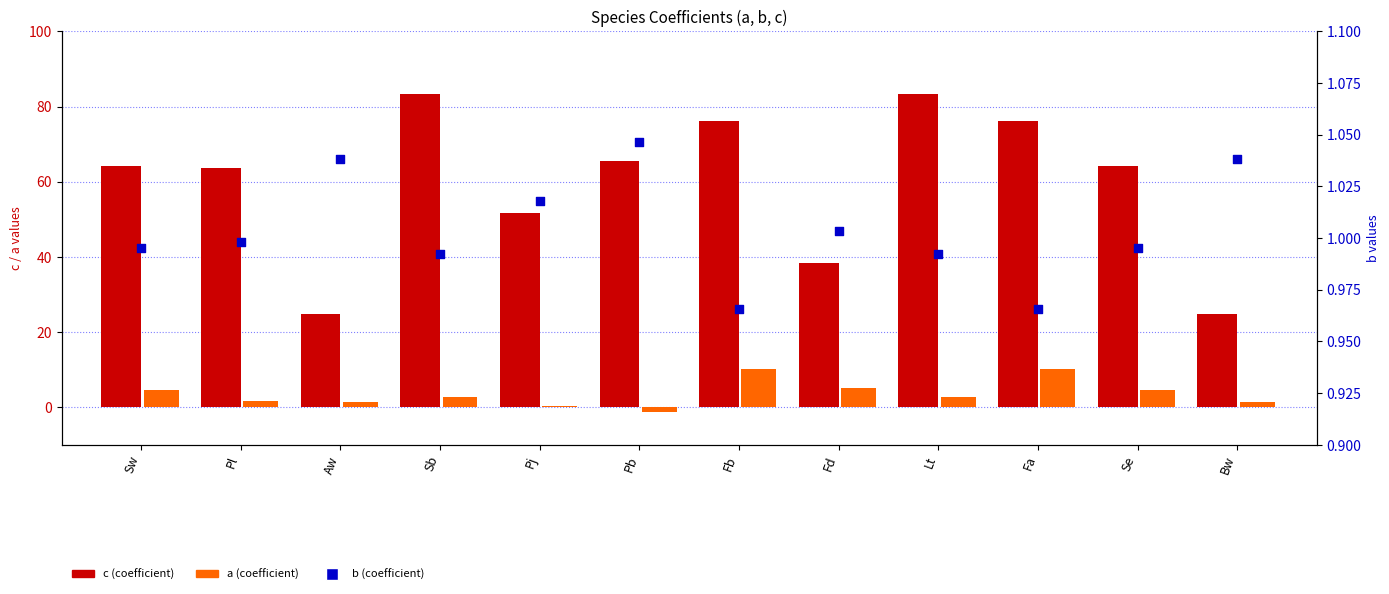

What are all the series names shown in the legend?

c, a, b